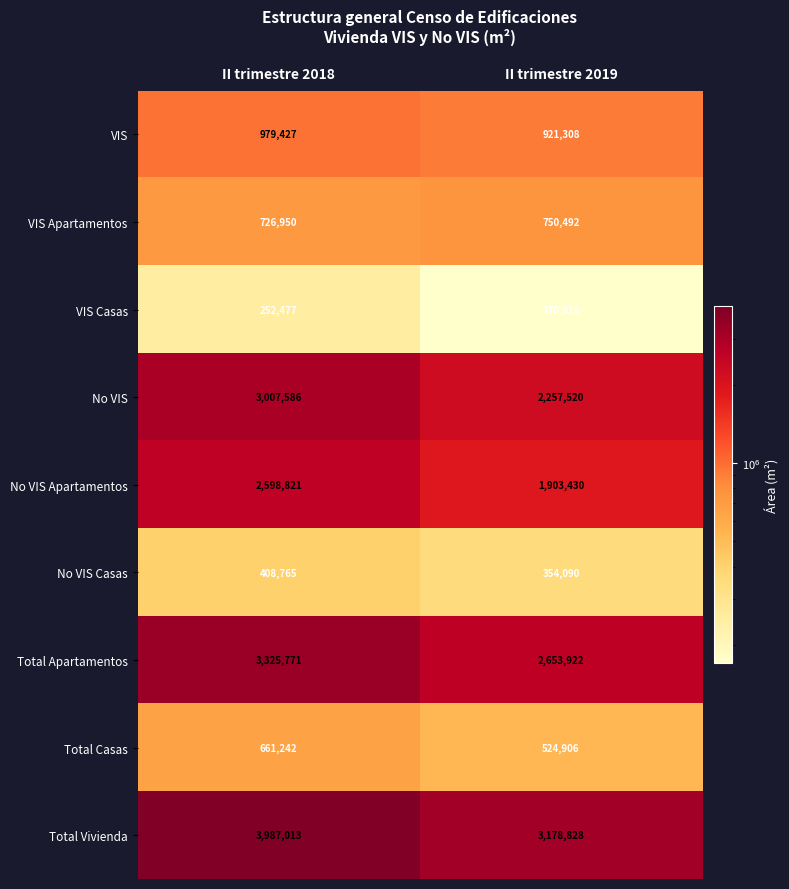

What is the lowest value of the VIS Apartamentos series?

726950